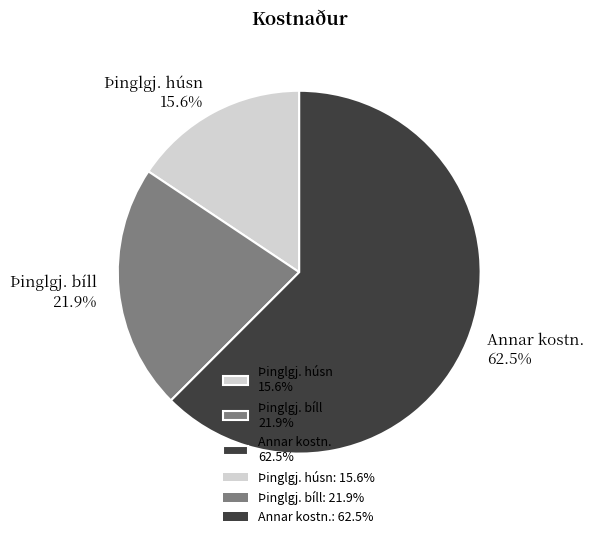

True or false: Þinglgj. húsn accounts for 16% of the total.

True